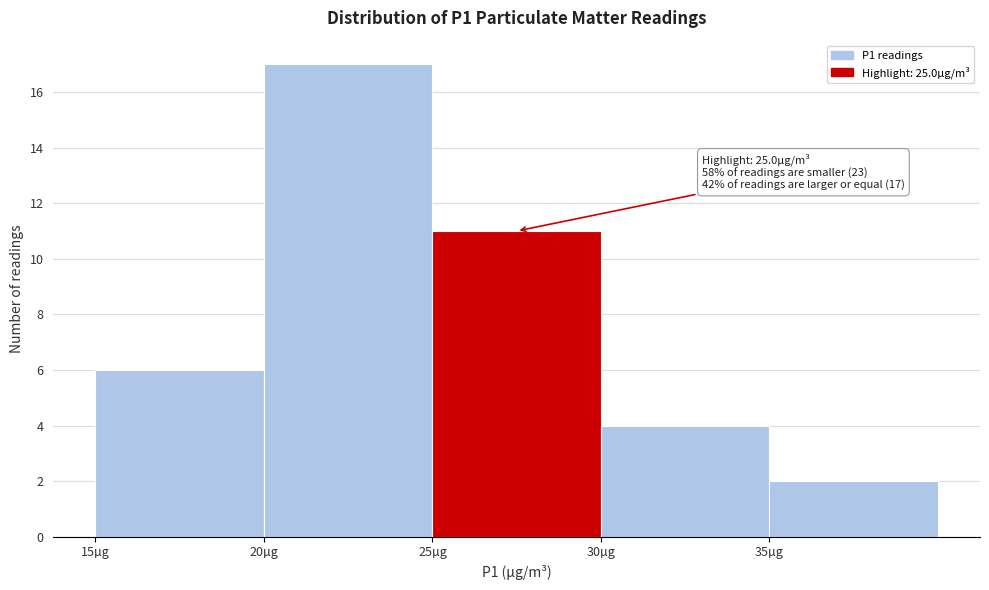

Over which range of the x-axis is the bar tallest?

20 to 25